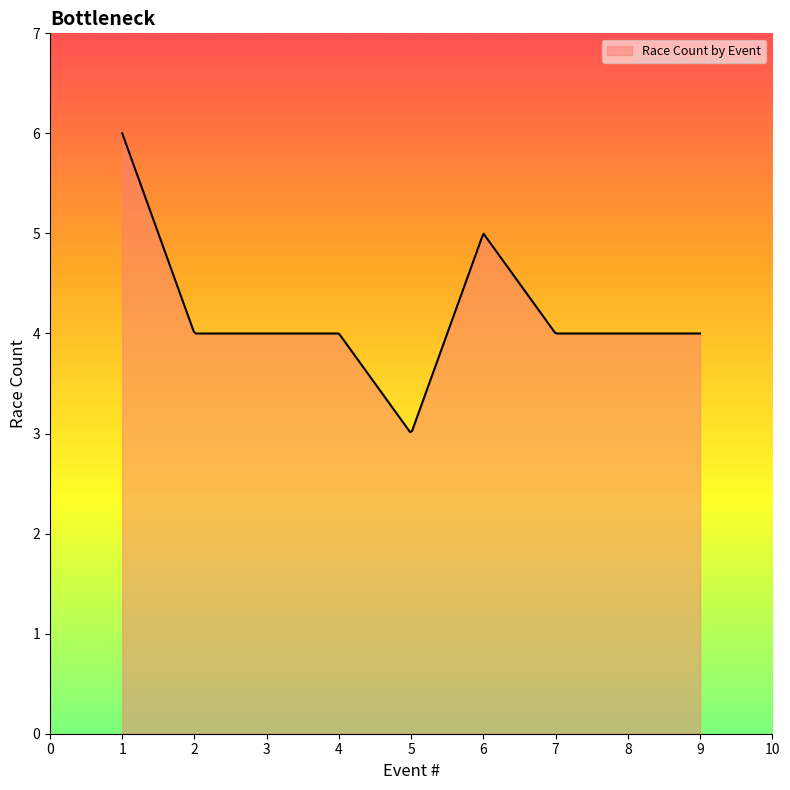

What is the difference between the maximum and minimum values?

3.0